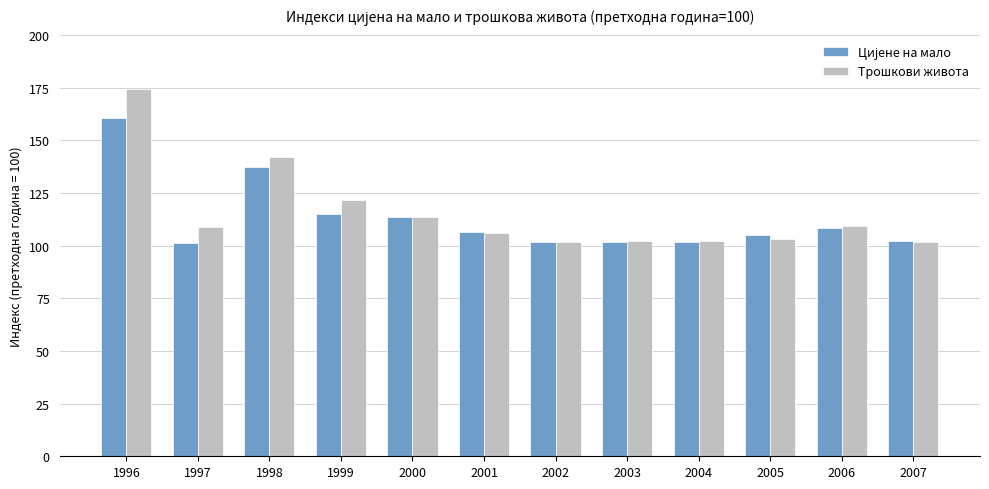

What is the value of the Трошкови живота bar at the 10th from the left?

103.2